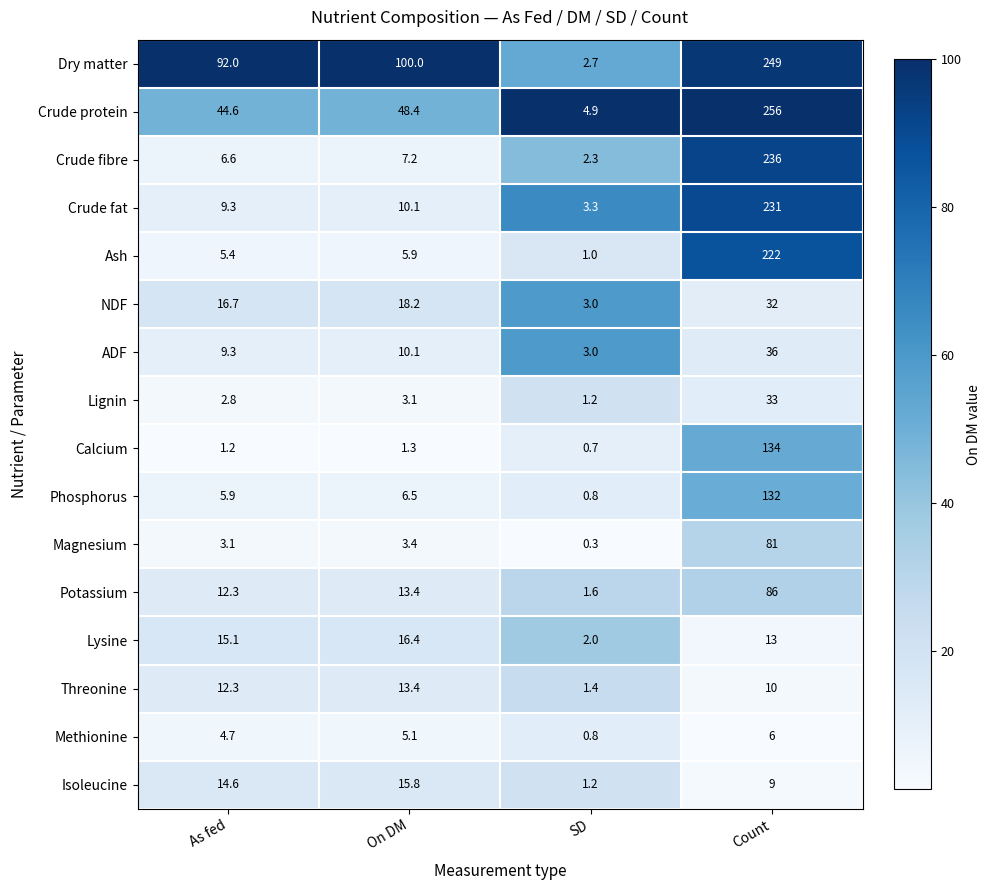

What is the difference between the maximum and second lowest values in the Lignin series?

30.2